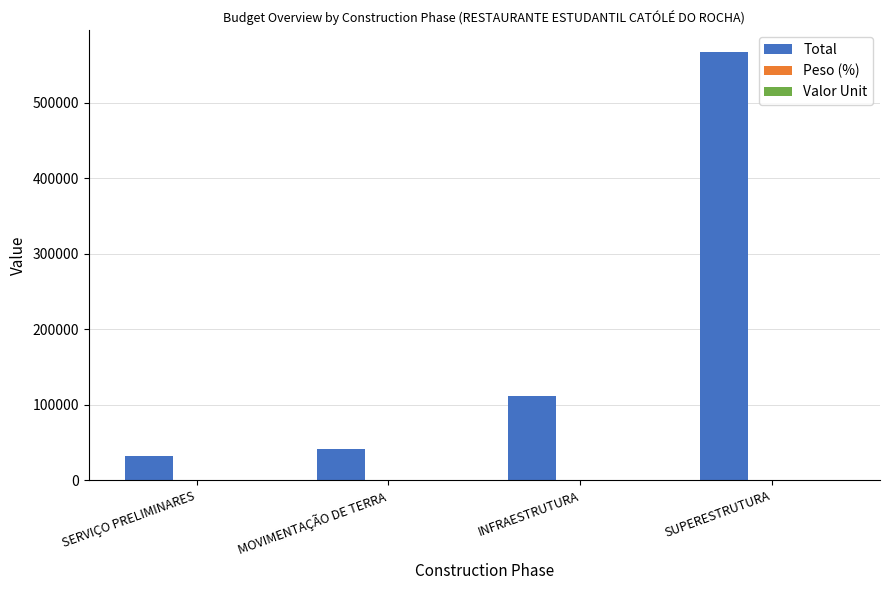

Which category has the highest value across all series?

SUPERESTRUTURA